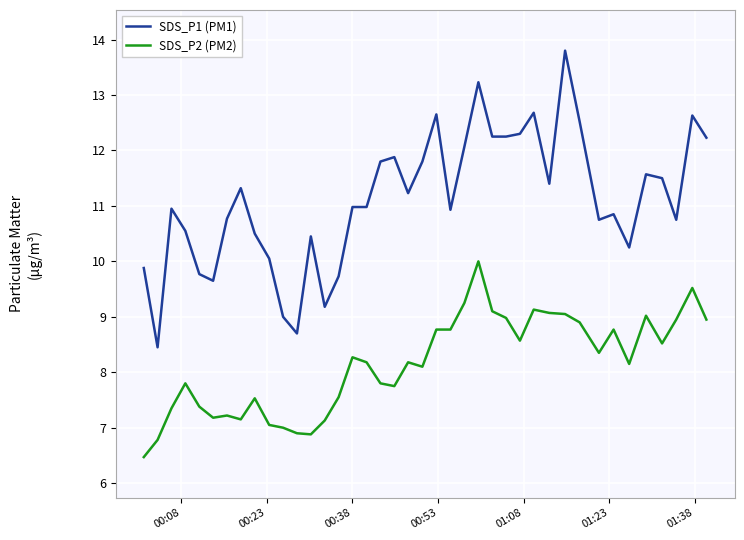

What is the maximum value shown in the chart?

13.8